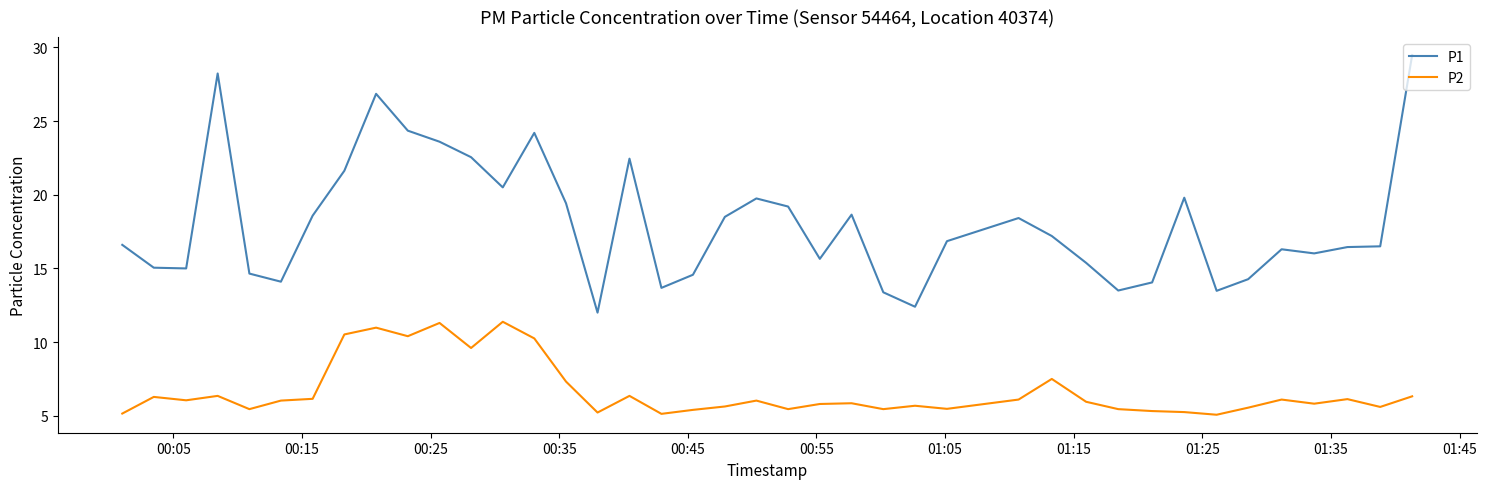

Does the chart display data point markers on the line(s)?

No